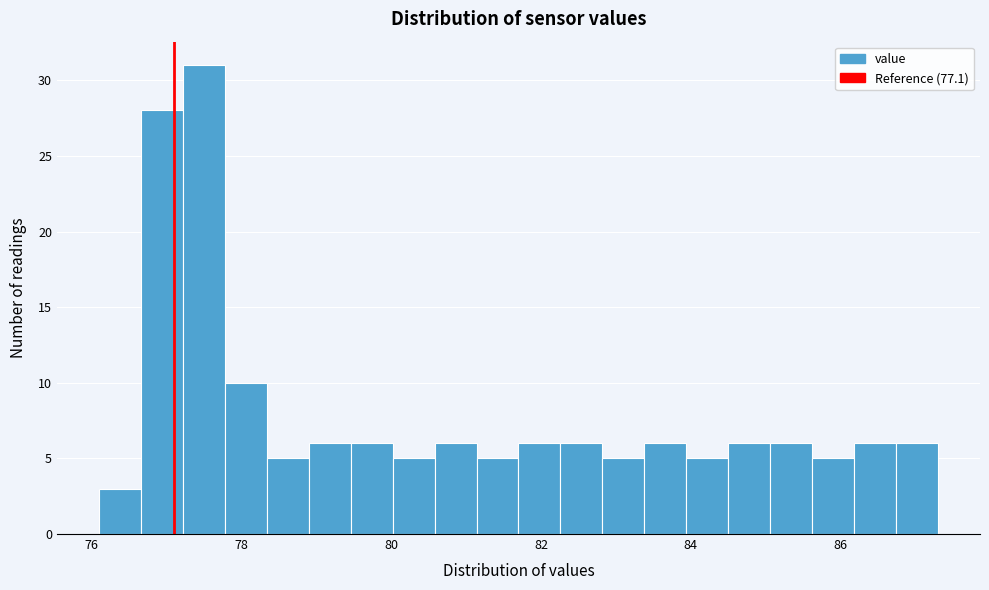

Read against the x-axis, roughly where is the centre of the tallest bar?

77.6